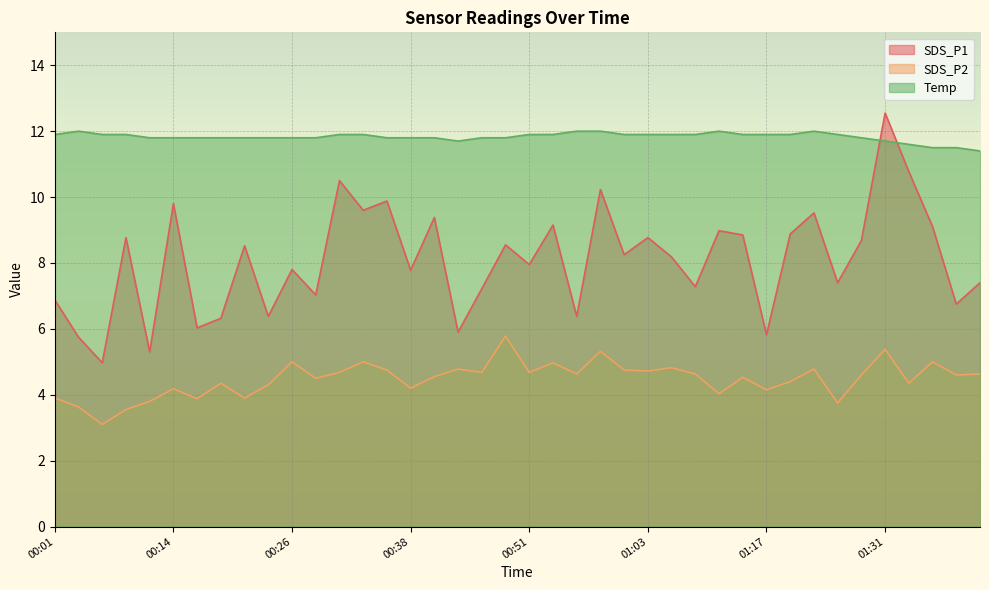

What is the difference between the maximum and minimum values in the SDS_P2 series?

2.7